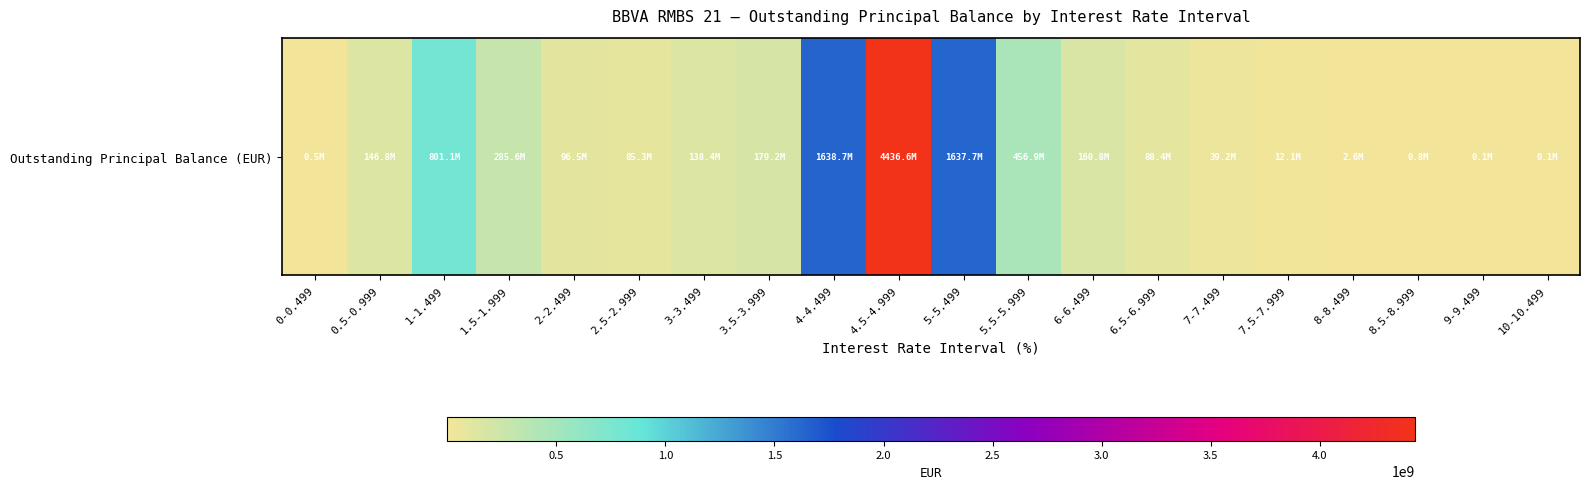

True or false: the data shows 96534294.2 at 2-2.499.

True